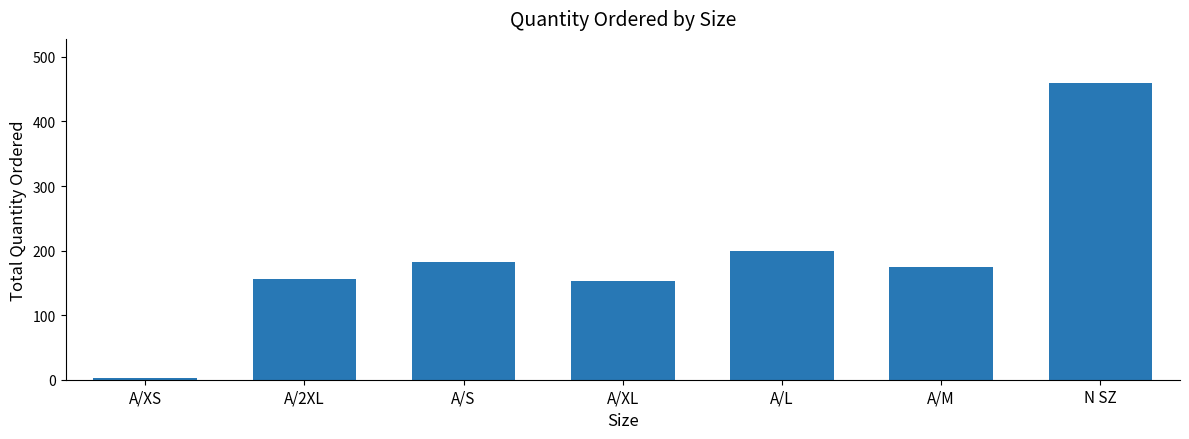

The value at A/XS is 2. True or false?

True